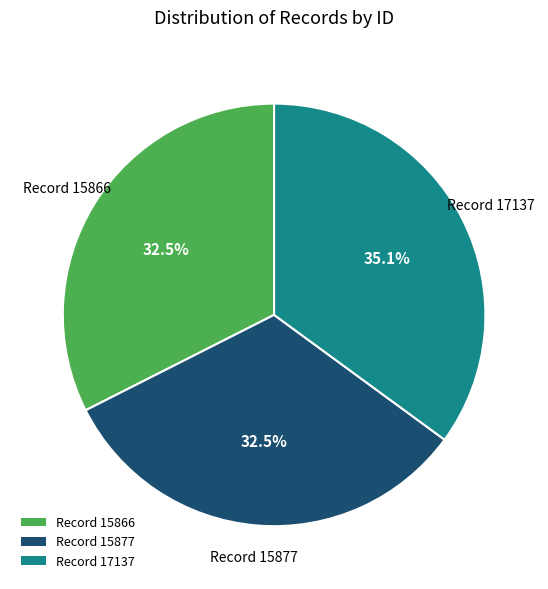

Which has a higher value, Record 15877 or Record 17137?

Record 17137